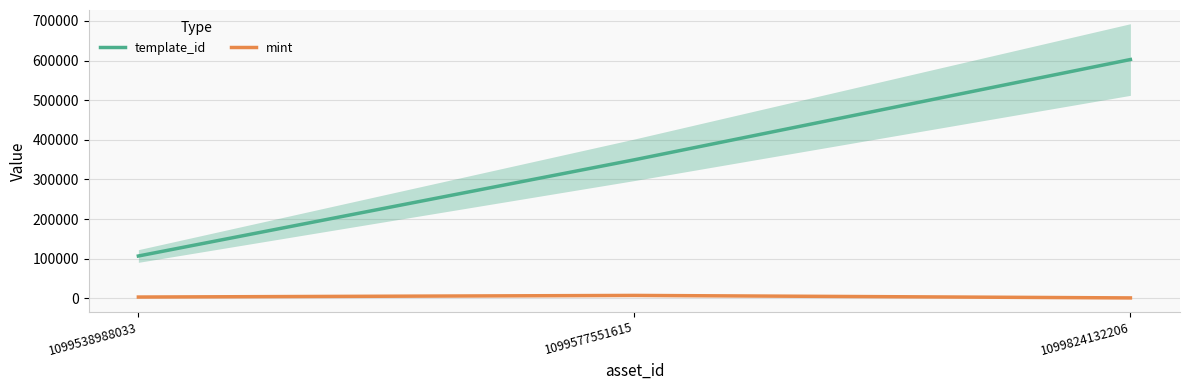

Which has a higher value, 1099824132206 or 1099538988033?

1099824132206